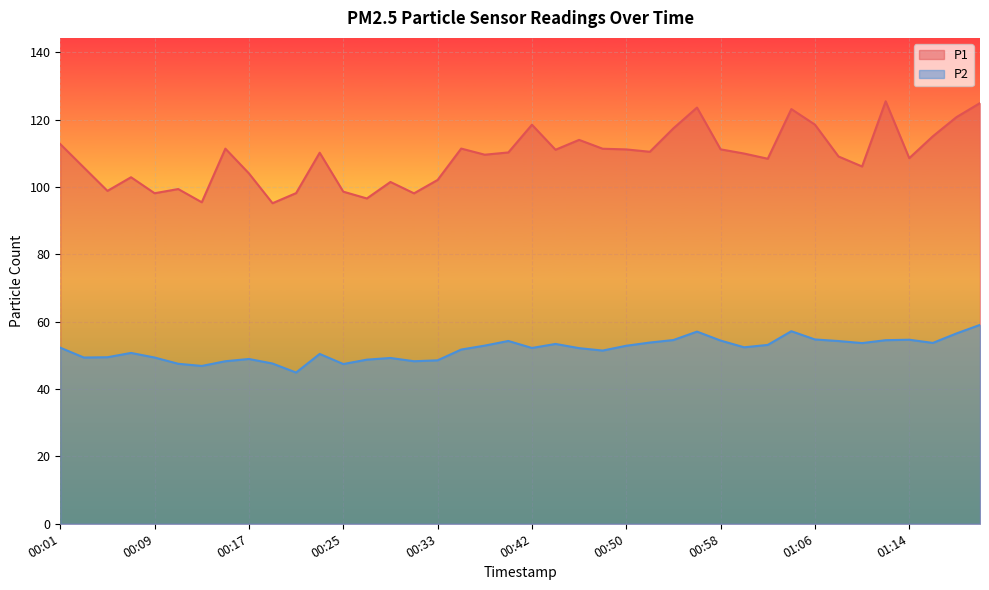

Which category has the highest value across all series?

01:12